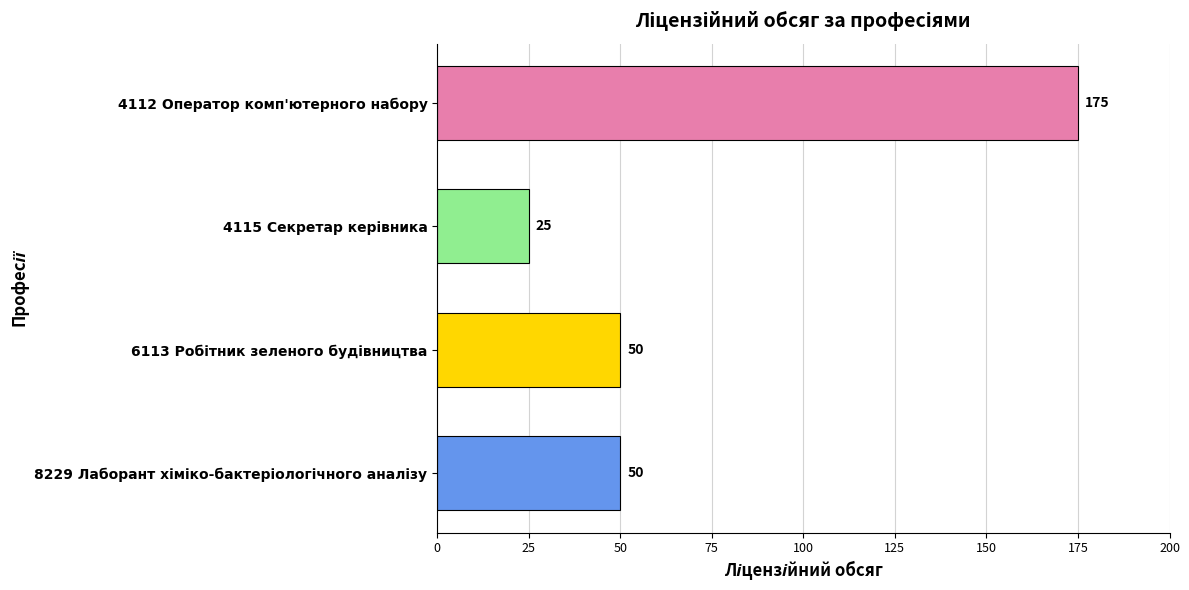

How many values are below 50?

1